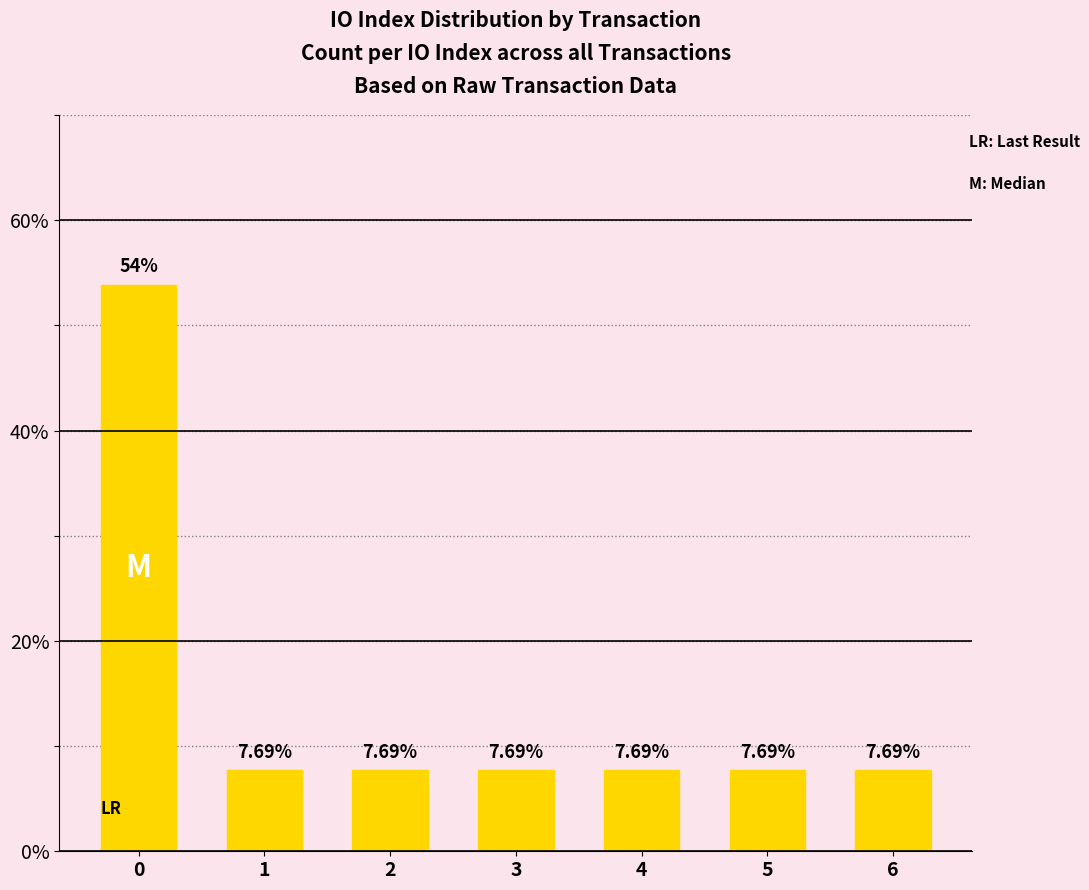

Approximately how many times larger is the value at 6 compared to 4?

1.0